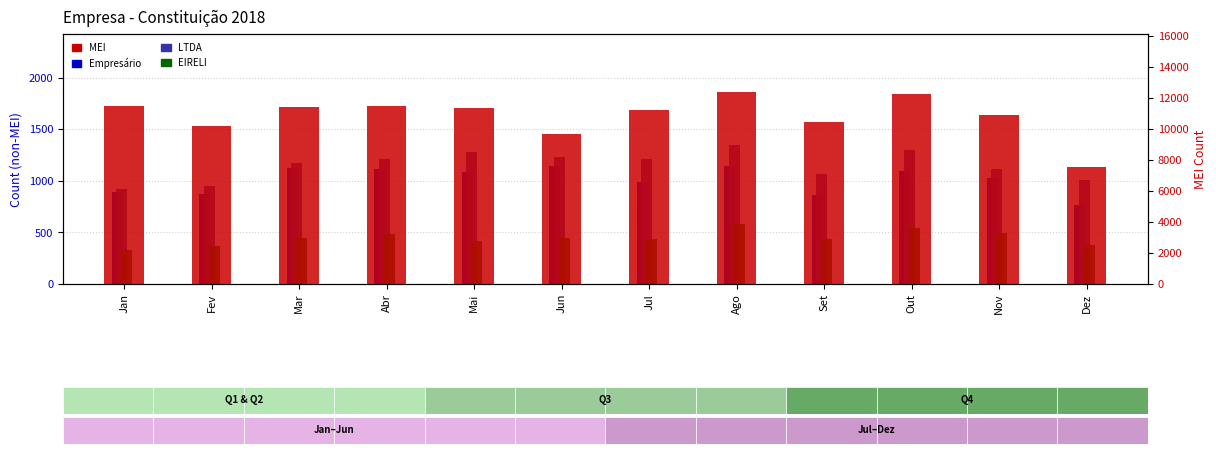

Read the EIRELI value at Abr, to the nearest 50.

500